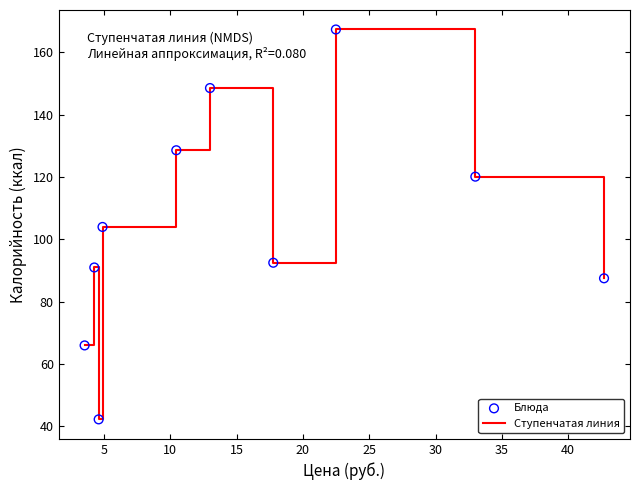

What is the minimum value shown in the chart?

42.3